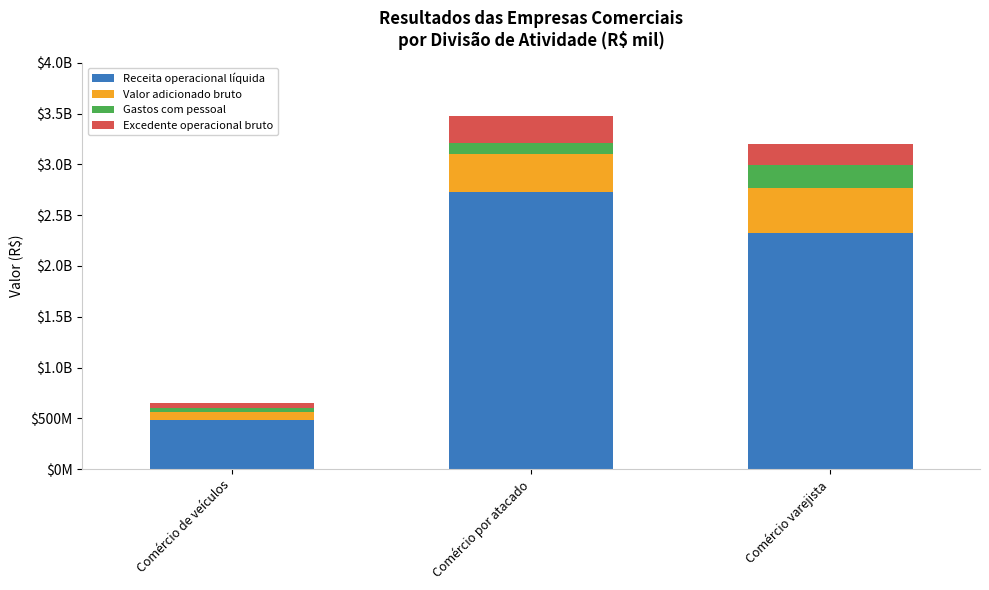

What is the total value across all series at Comércio por atacado?

3479174494